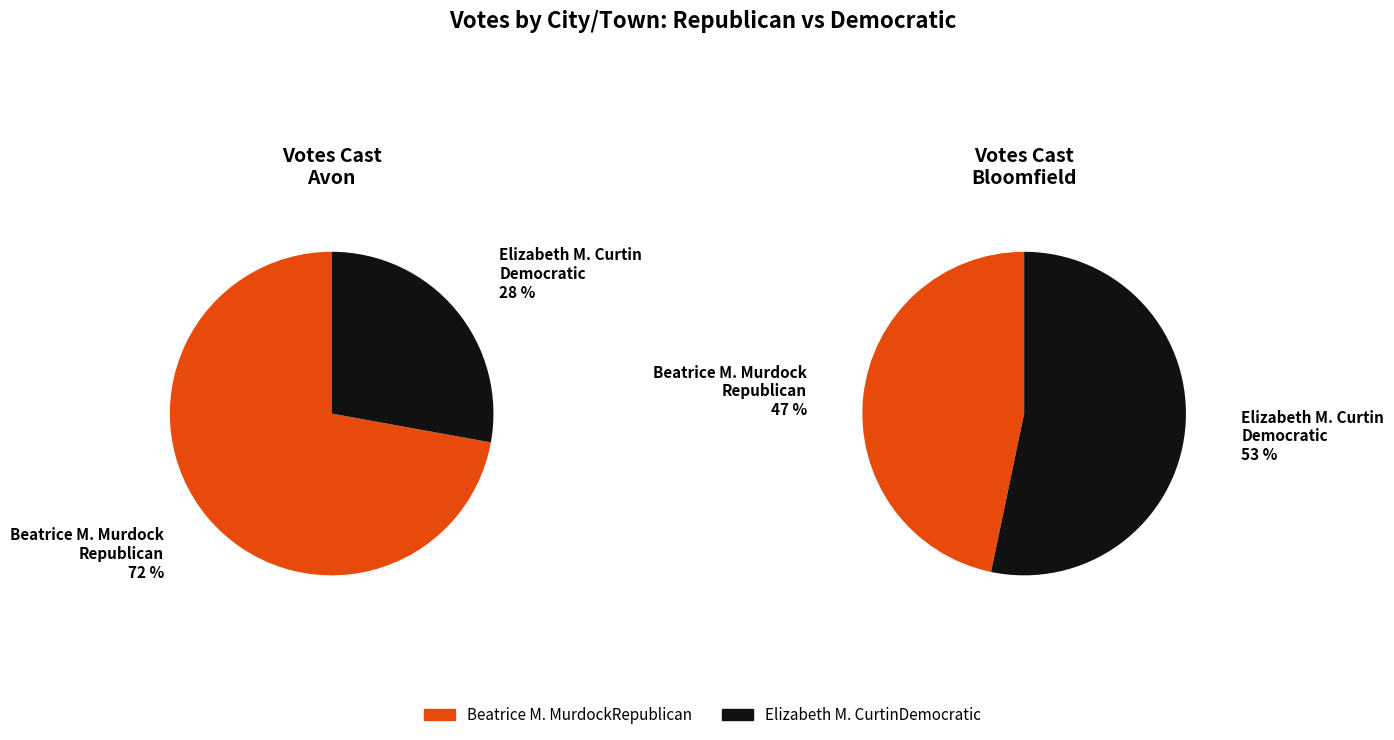

At Bloomfield, list the series in order from smallest to largest.

Beatrice M. MurdockRepublican, Elizabeth M. CurtinDemocratic